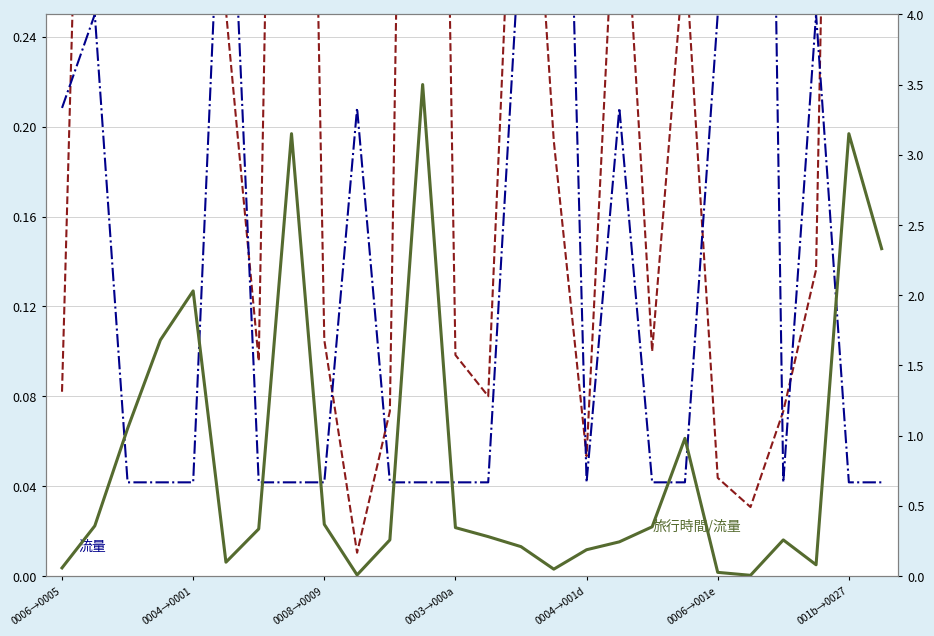

What is the sum of the 旅行時間/流量 values at 19 and 25?

3.3